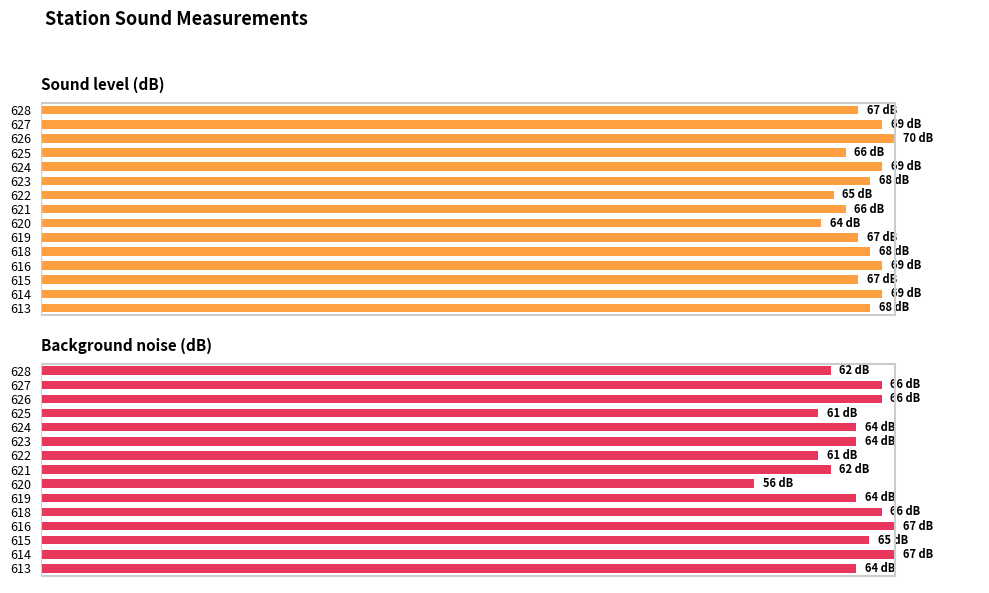

Is the value of Background noise (dB) at 628 greater than the value of Sound level (dB) at 623?

No